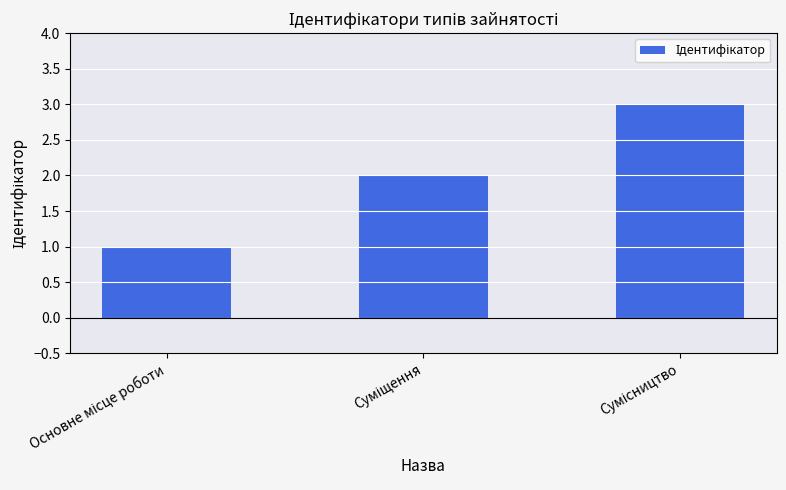

How many series are shown in this chart?

1